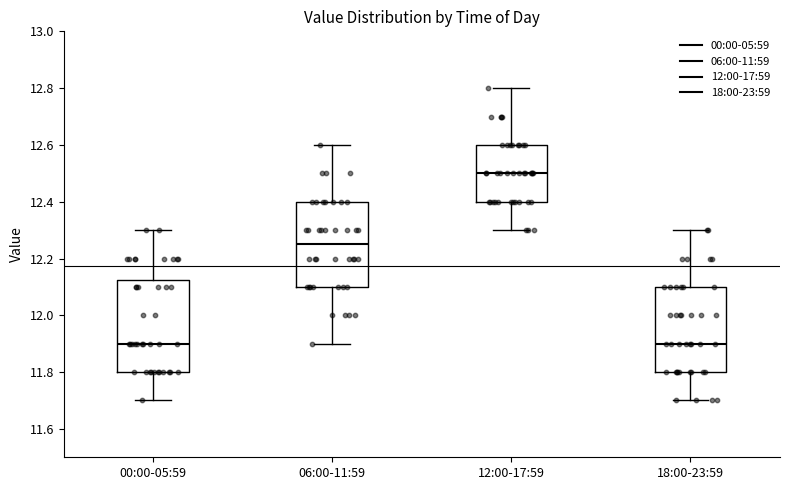

Reading left to right, read every box against the y-axis: the position of its median line, the range the box covers, and the ends of its whiskers. The values are not printed on the chart, so give them approximately, as read against the axis.

00:00-05:59: median 11.90, box 11.80 to 12.12, whiskers 11.70 to 12.30
06:00-11:59: median 12.26, box 12.10 to 12.40, whiskers 11.90 to 12.60
12:00-17:59: median 12.50, box 12.40 to 12.60, whiskers 12.30 to 12.80
18:00-23:59: median 11.90, box 11.80 to 12.10, whiskers 11.70 to 12.30